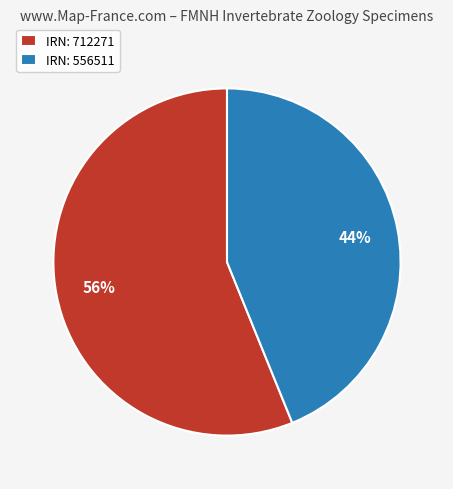

True or false: IRN: 712271 accounts for 62% of the total.

False